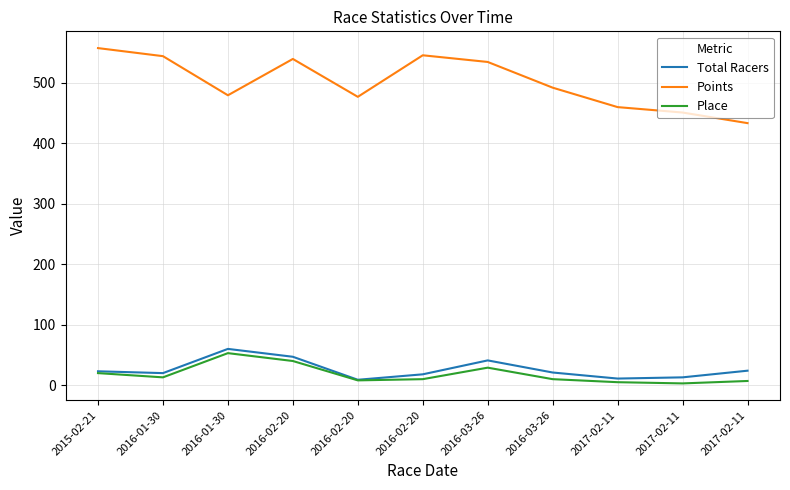

Which series has the largest total across all categories?

Points